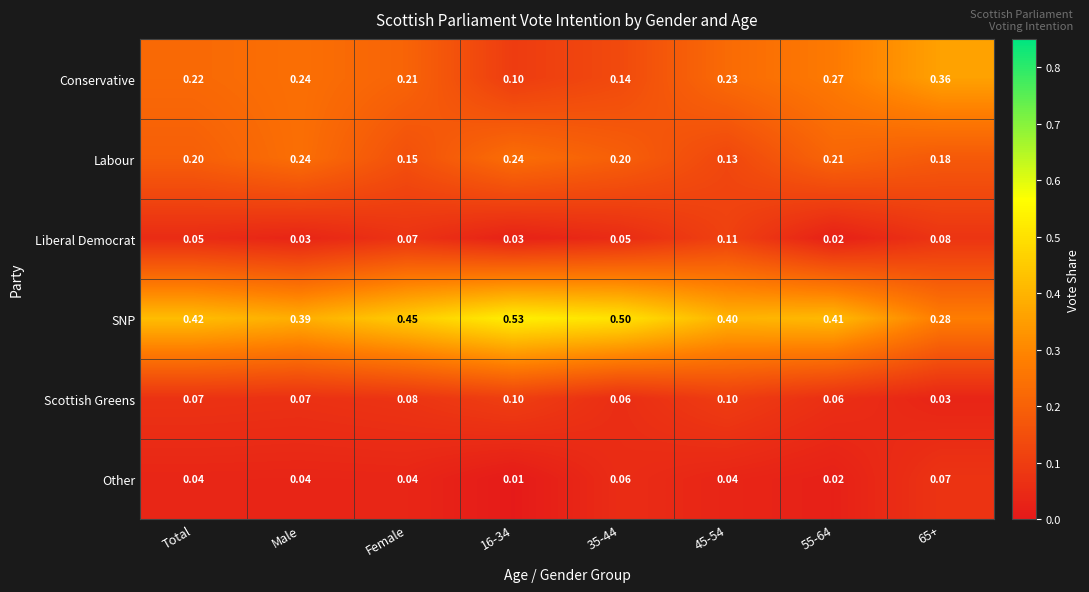

Is the value of Scottish Greens at 55-64 greater than the value of Liberal Democrat at 45-54?

No